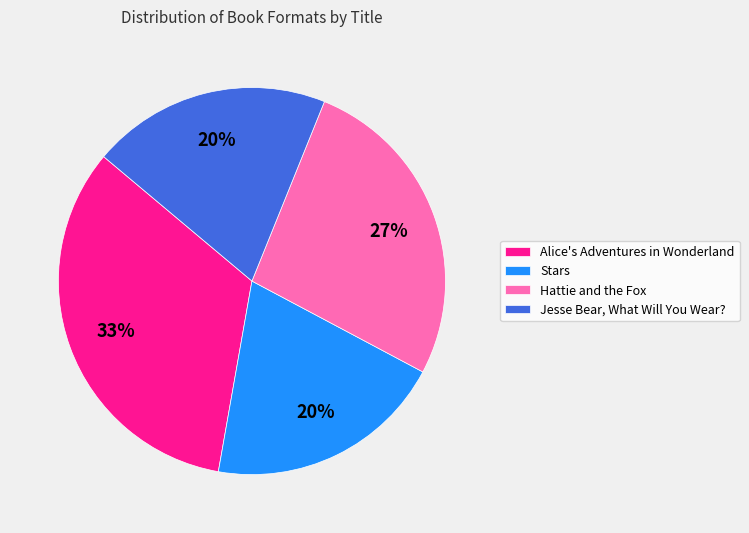

Is it true that Alice's Adventures in Wonderland is 22% of the pie?

False